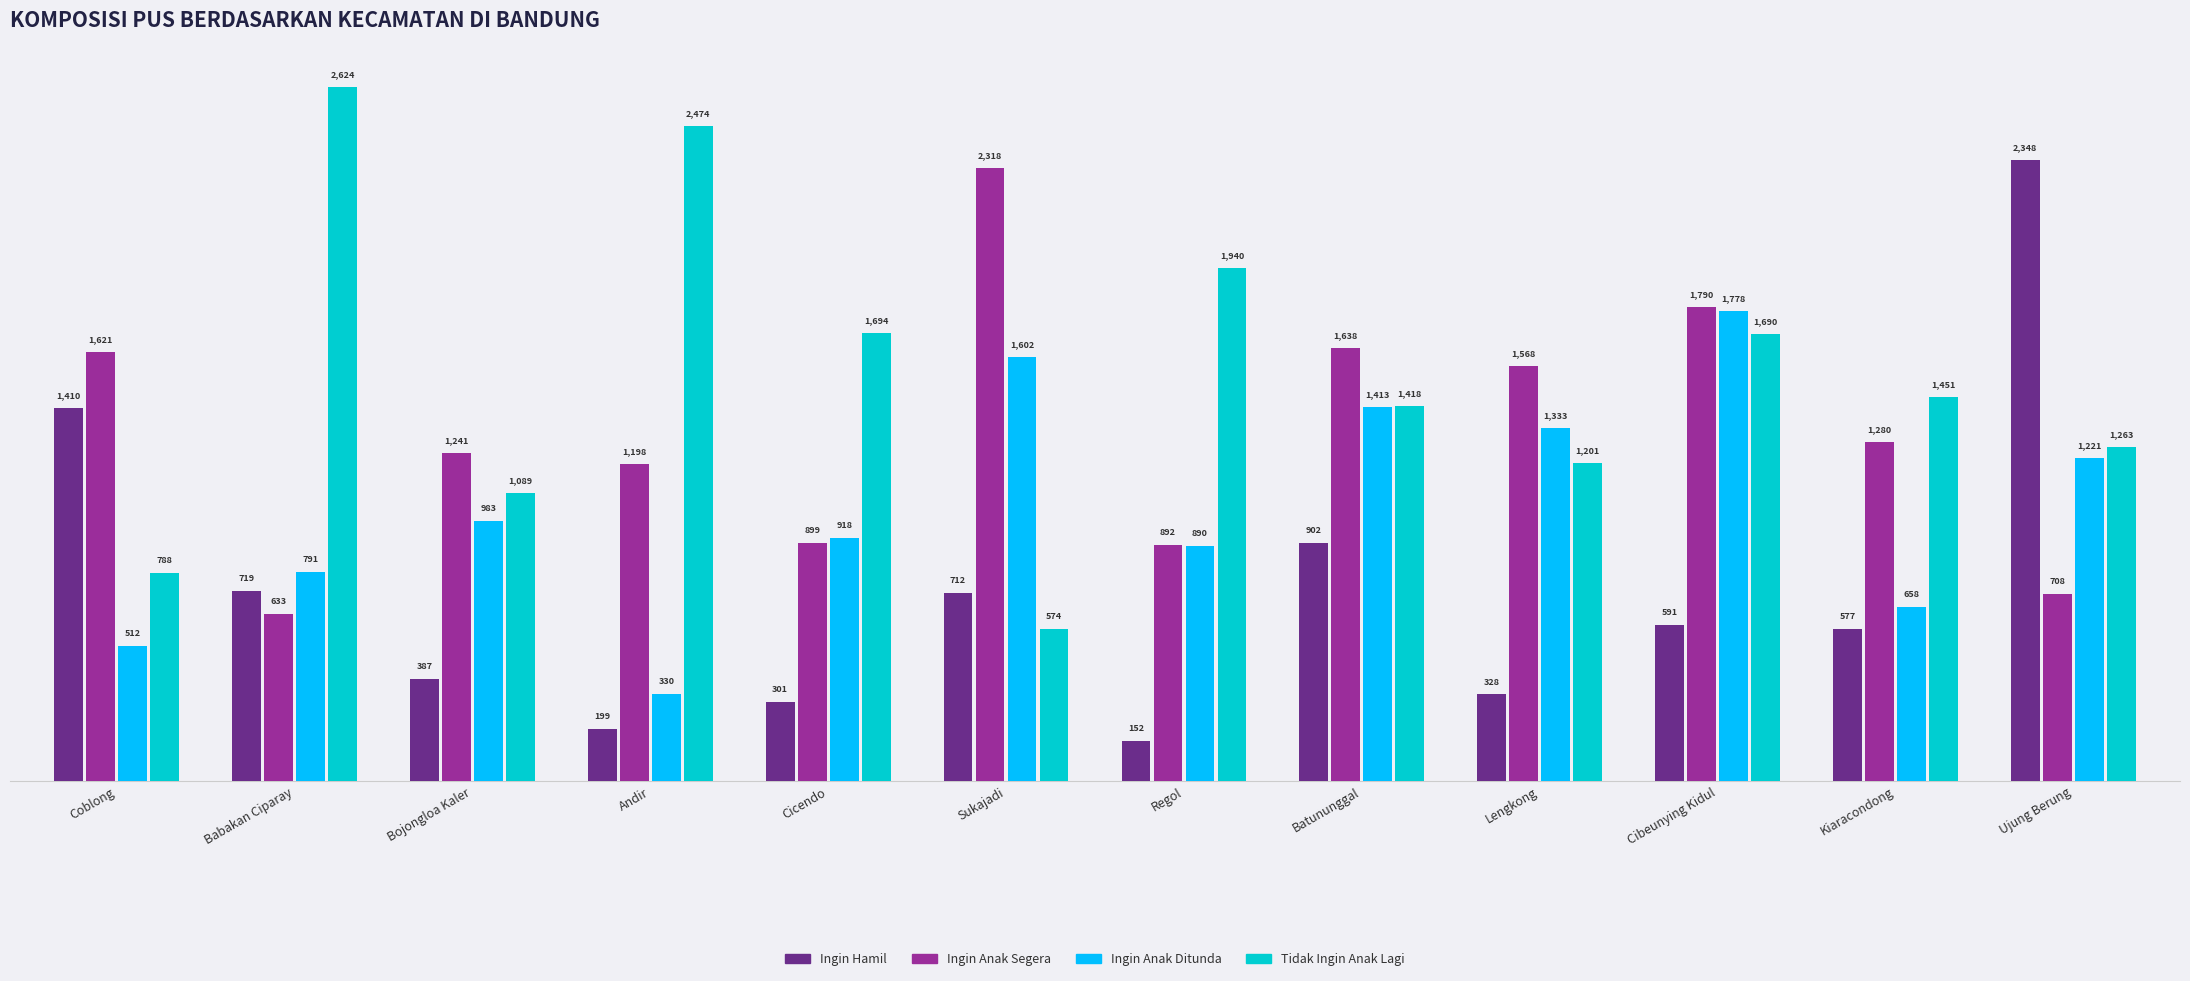

What is the minimum value for Ingin Anak Ditunda?

330